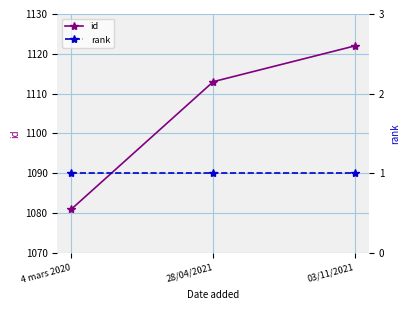

Reading right to left, what are all the values shown in this chart?

id: 03/11/2021=1122	28/04/2021=1113	4 mars 2020=1081
rank: 03/11/2021=1	28/04/2021=1	4 mars 2020=1